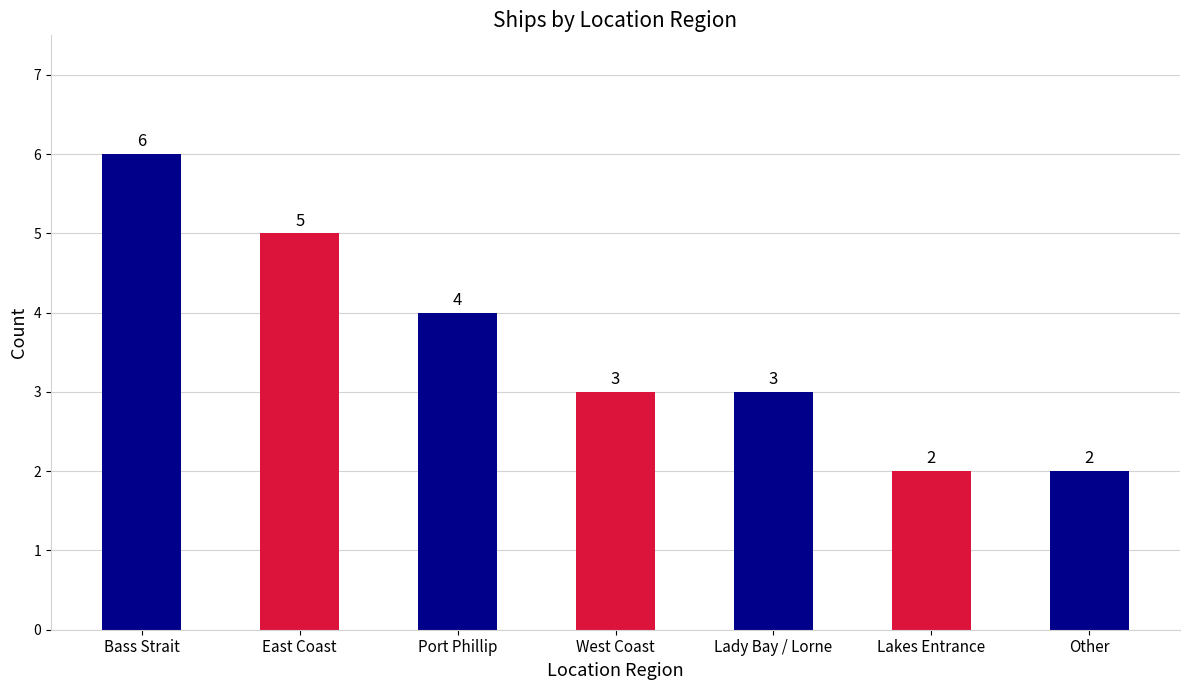

Reading left to right, transcribe all the data shown in this chart.

6	5	4	3	3	2	2